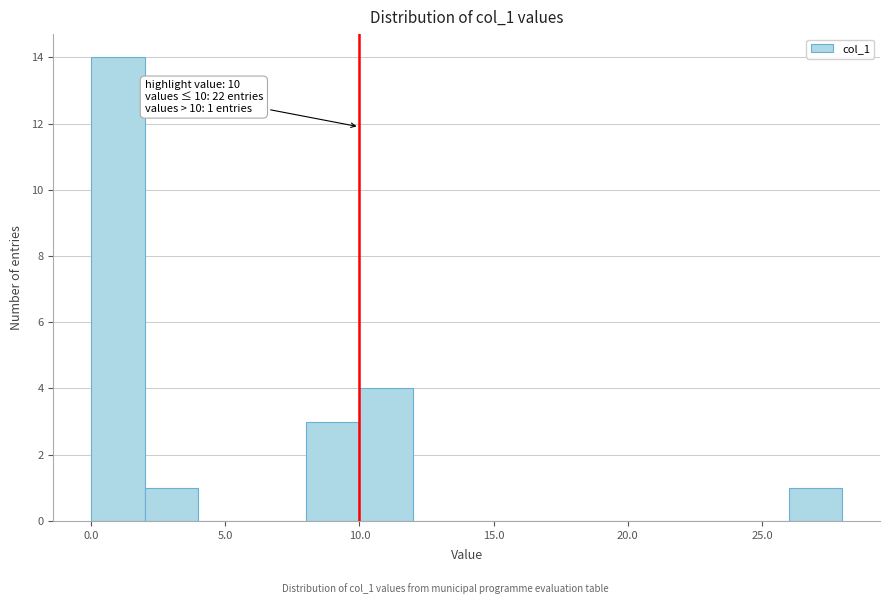

Which range on the x-axis has the tallest bar?

0 to 2